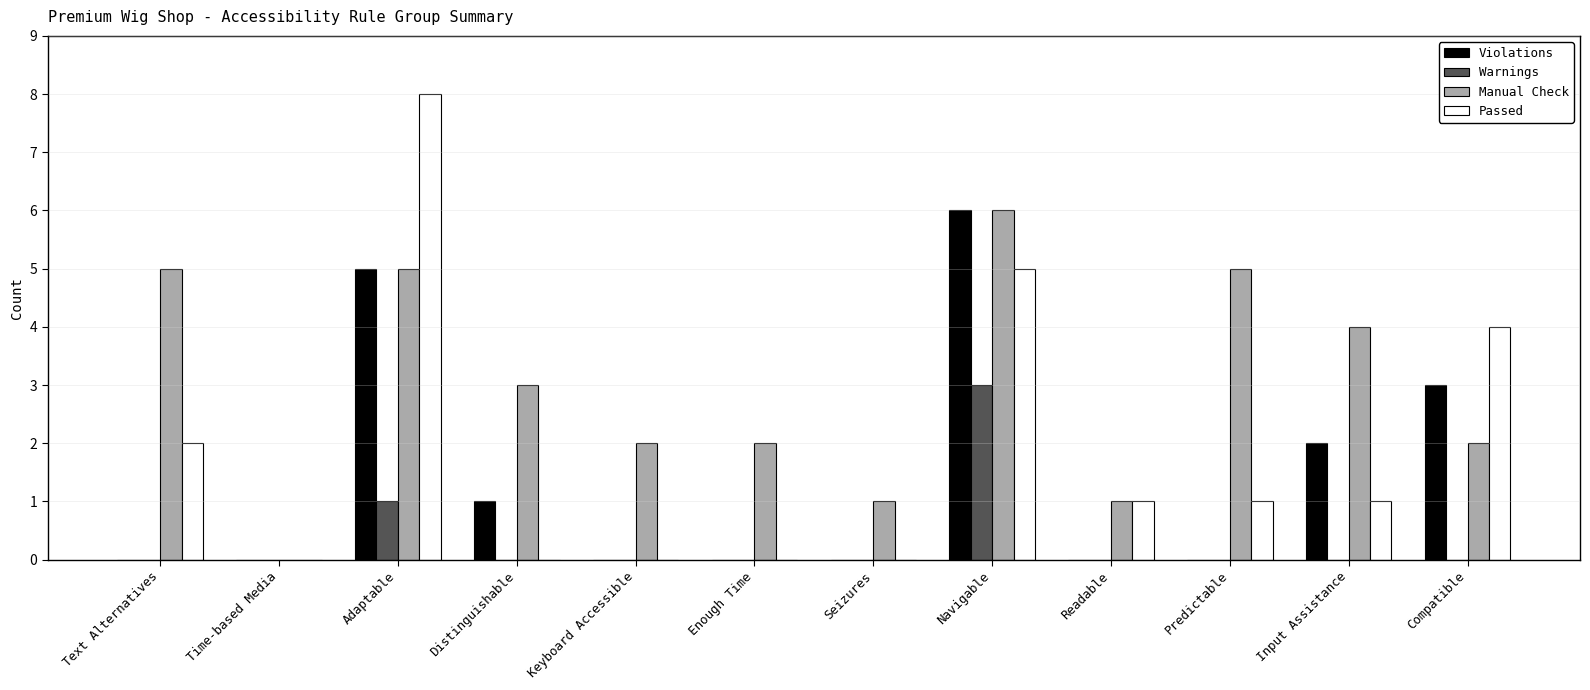

Which series changed the most between Navigable and Predictable?

Violations